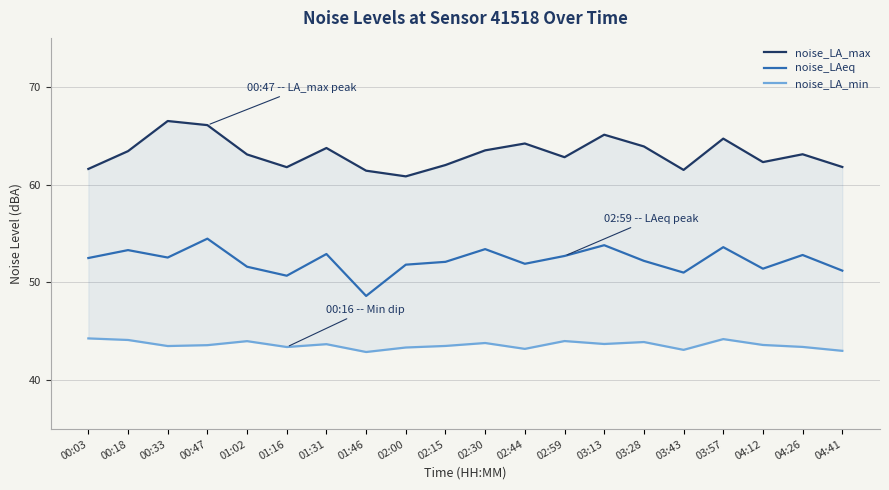

Where is the first local maximum for noise_LA_min?

01:02